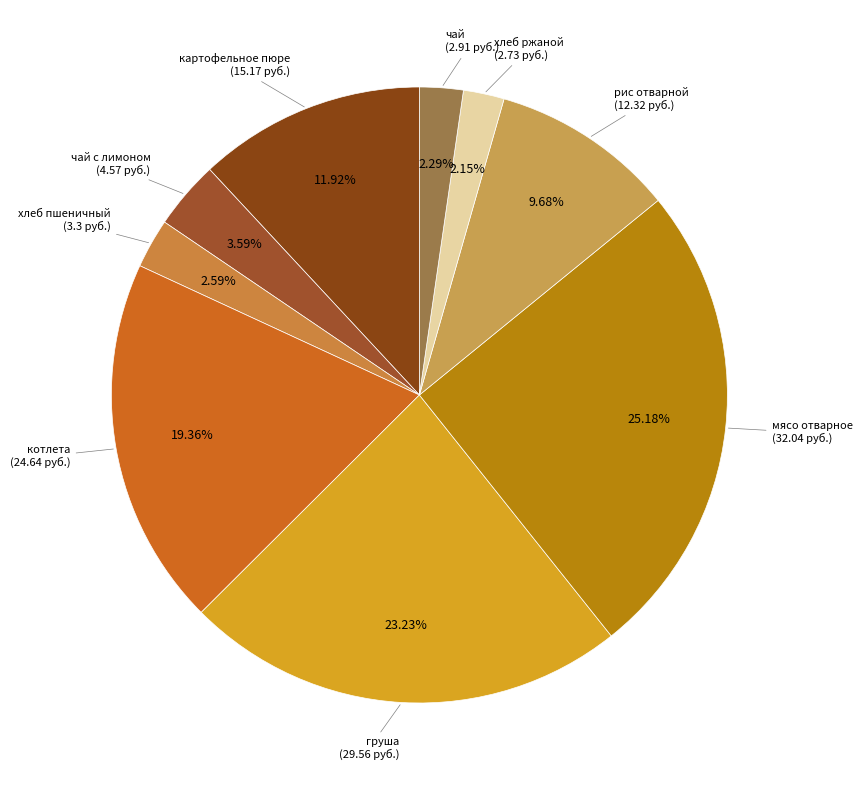

Is there a majority slice in this chart?

No